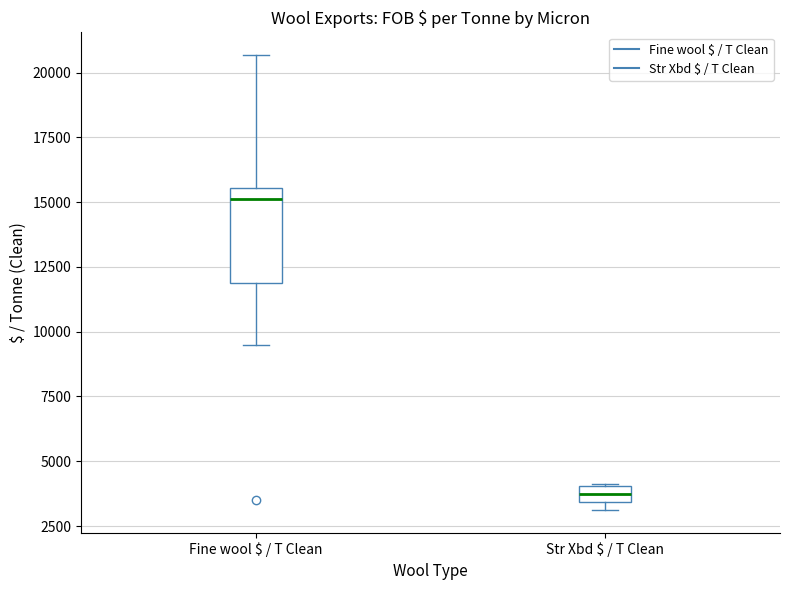

Where does the lower whisker of the box for Fine wool $ / T Clean end on the y-axis? The values are not printed on the chart, so give them approximately, as read against the axis.

9500